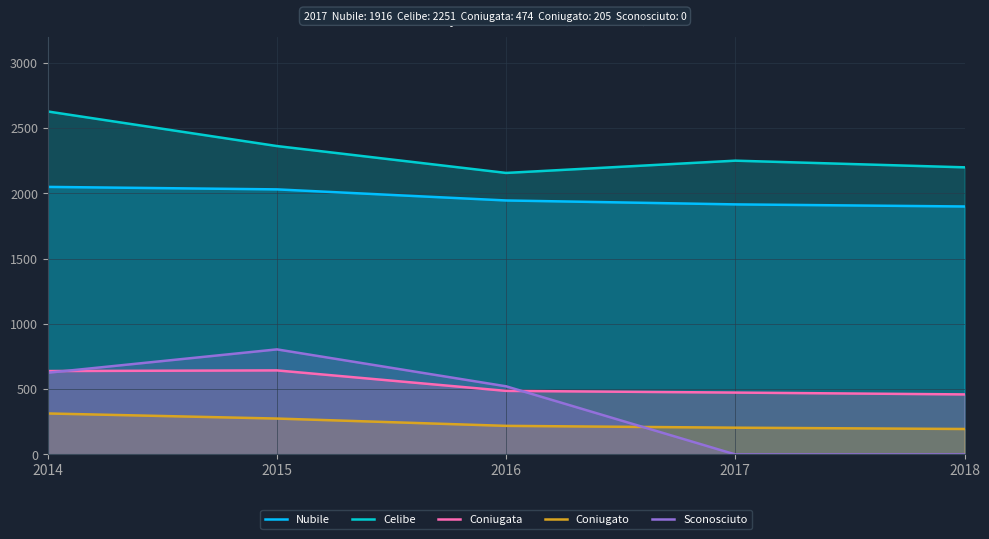

The Sconosciuto series shows 522 at 2016. True or false?

True